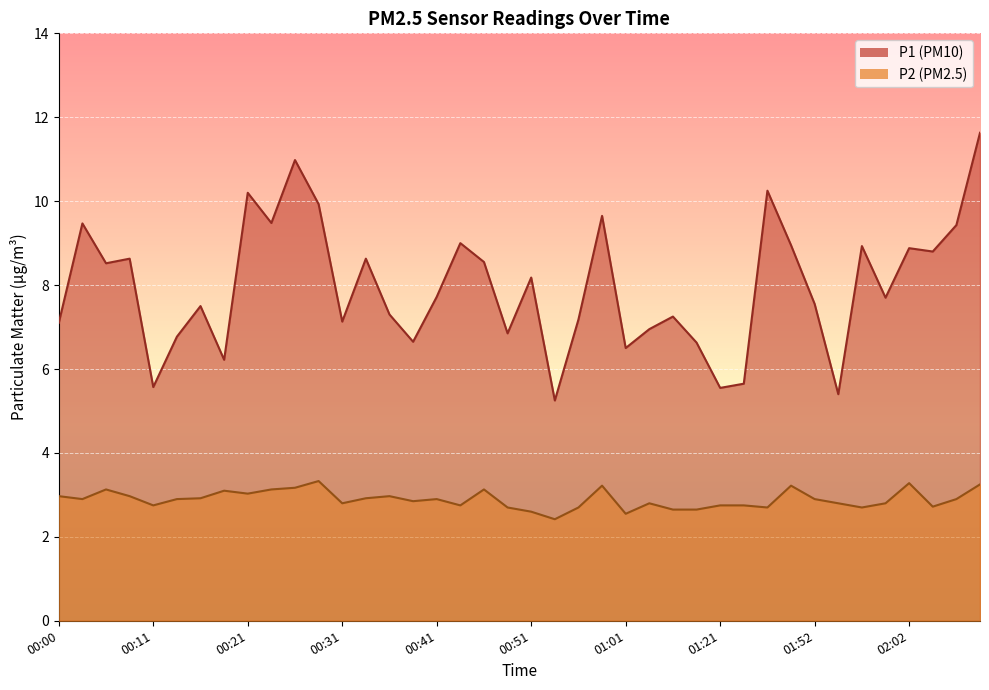

List the labels in order of P1 value, smallest first.

00:53, 01:54, 01:21, 00:11, 01:24, 00:18, 01:01, 01:08, 00:38, 00:13, 00:48, 01:03, 00:00, 00:31, 00:56, 01:06, 00:36, 00:16, 01:52, 01:59, 00:41, 00:51, 00:06, 00:46, 00:08, 00:33, 02:04, 02:02, 01:57, 01:49, 00:43, 02:07, 00:03, 00:23, 00:58, 00:28, 00:21, 01:46, 00:26, 02:09